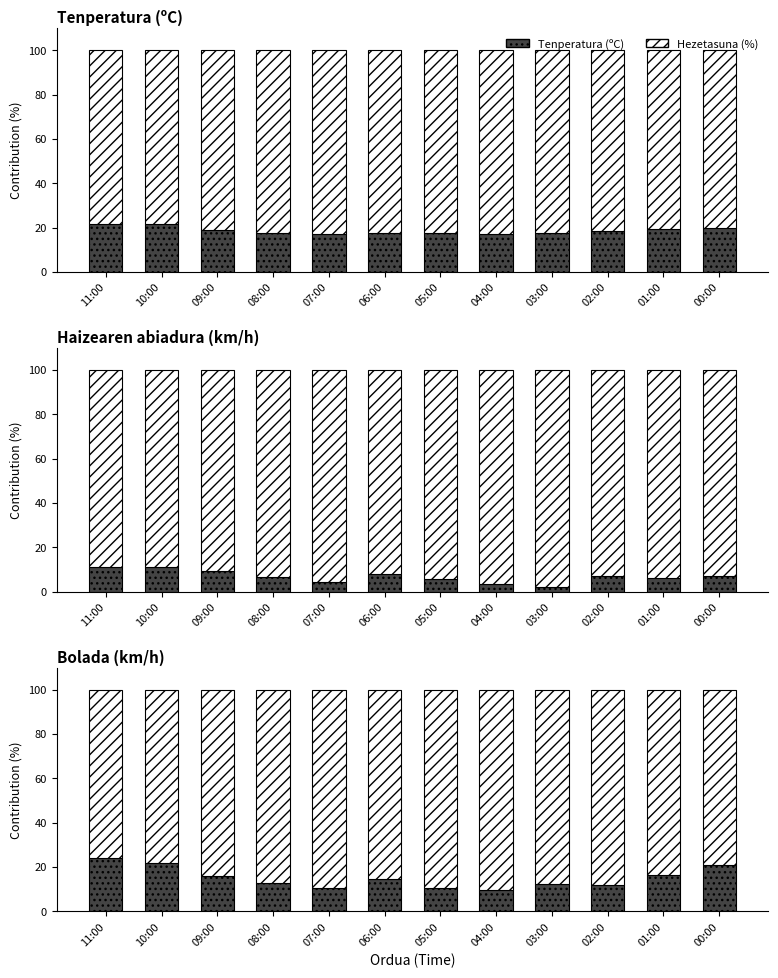

At which category does the chart reach its peak across all series?

04:00